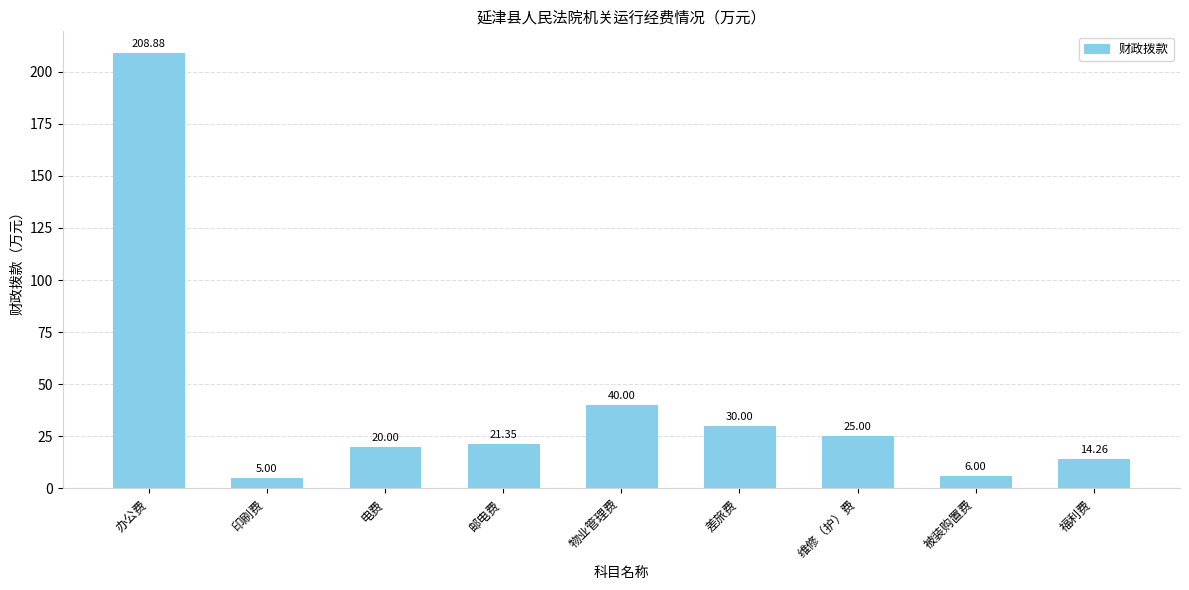

What is the difference between the maximum and minimum values?

203.9